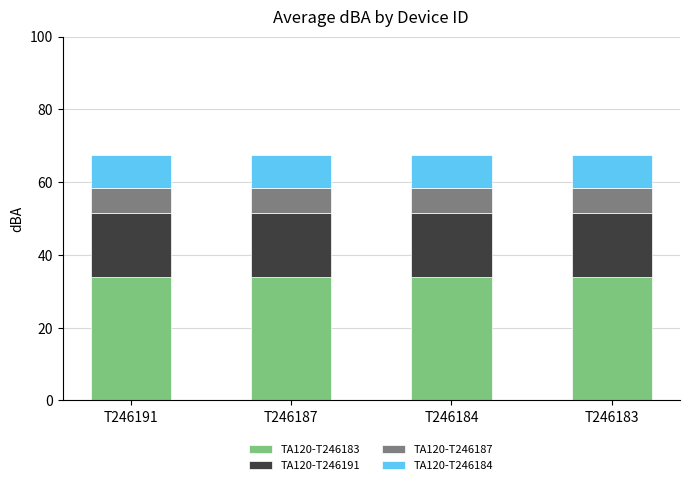

What is the maximum value for TA120-T246183?

33.9